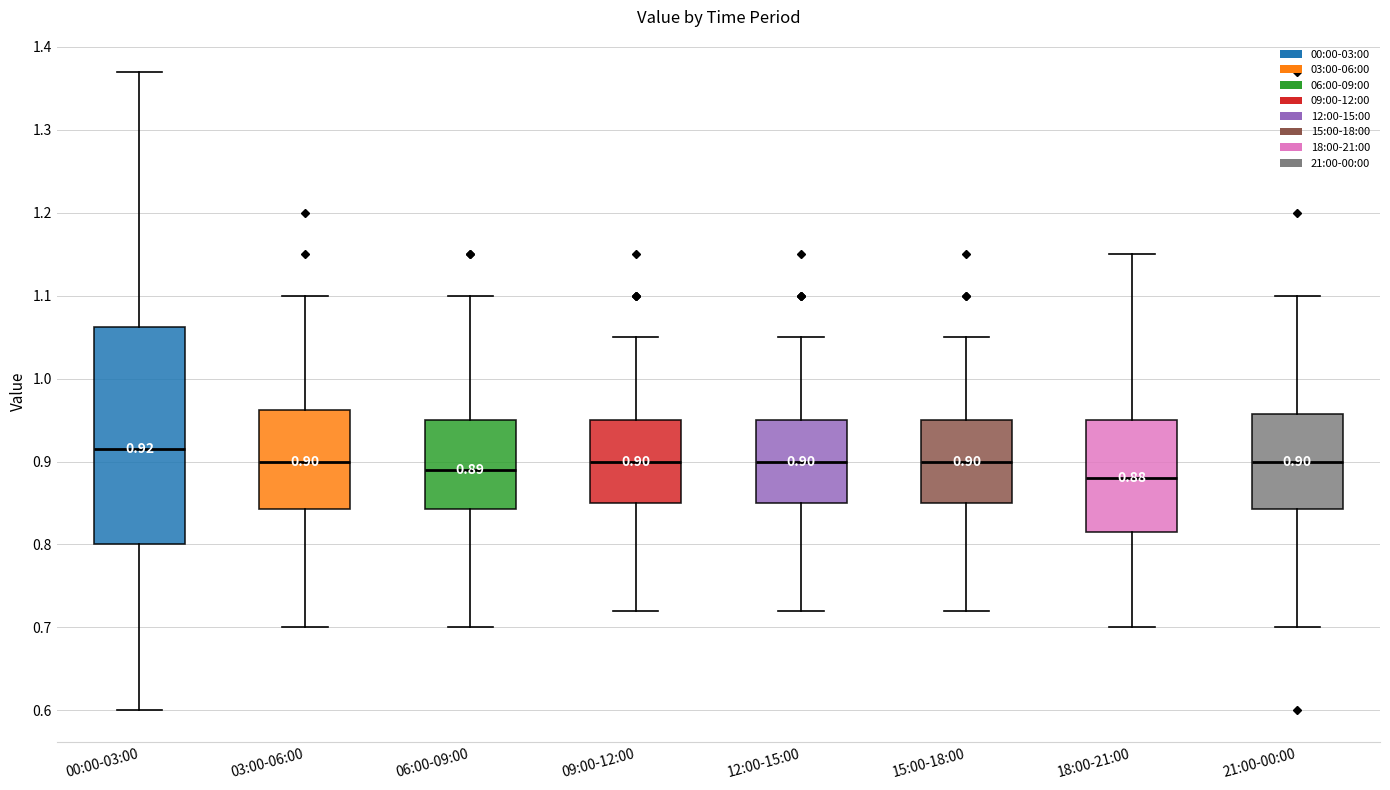

Which box has the highest median line?

00:00-03:00